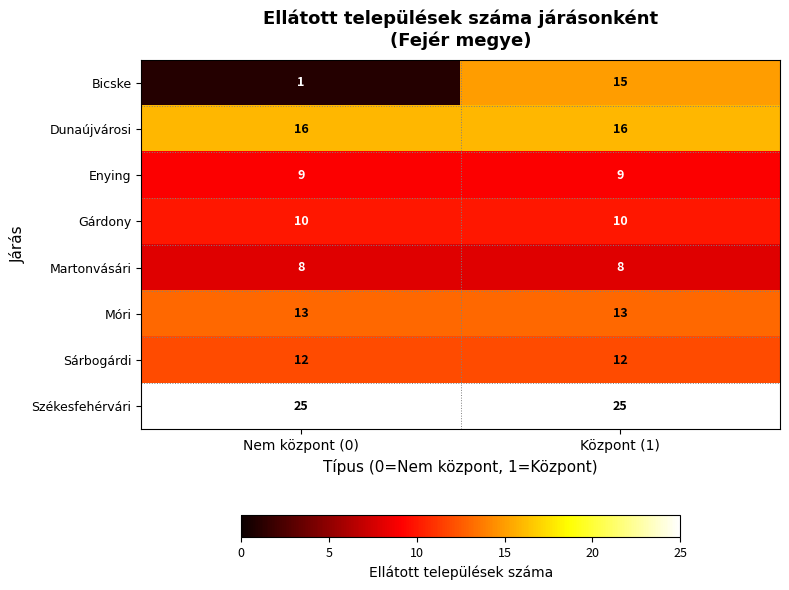

Rank the series by their maximum value, from highest to lowest.

Székesfehérvári, Dunaújvárosi, Bicske, Móri, Sárbogárdi, Gárdony, Enying, Martonvásári